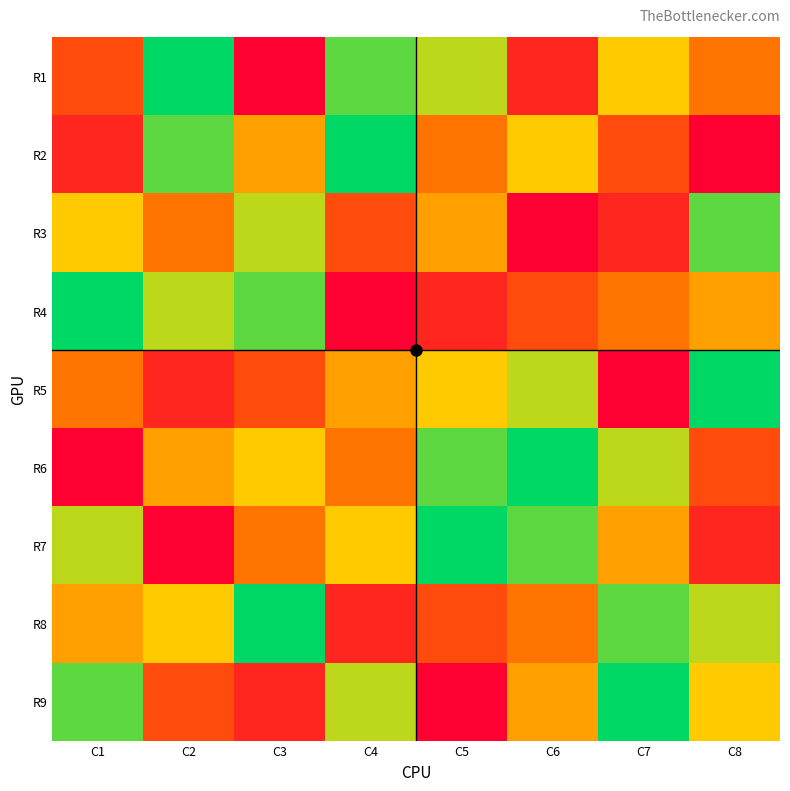

What is the maximum value shown in the chart?

9